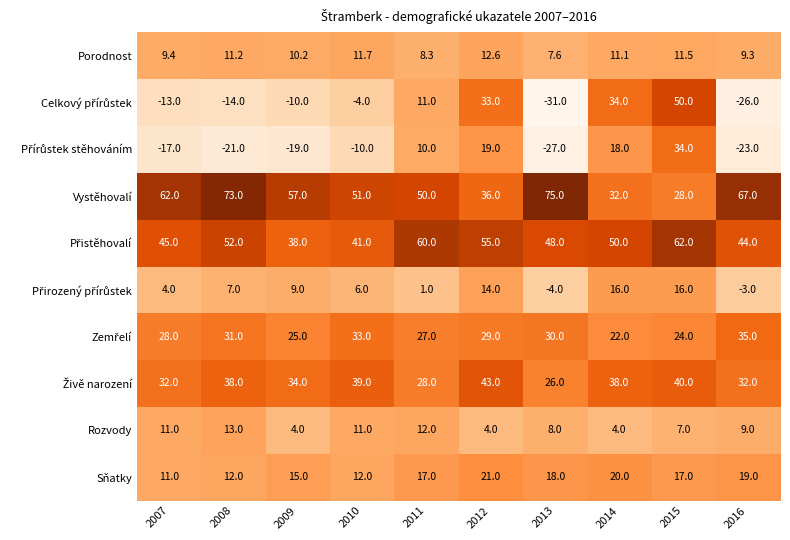

What is the difference between the highest and lowest values at 2012?

51.0